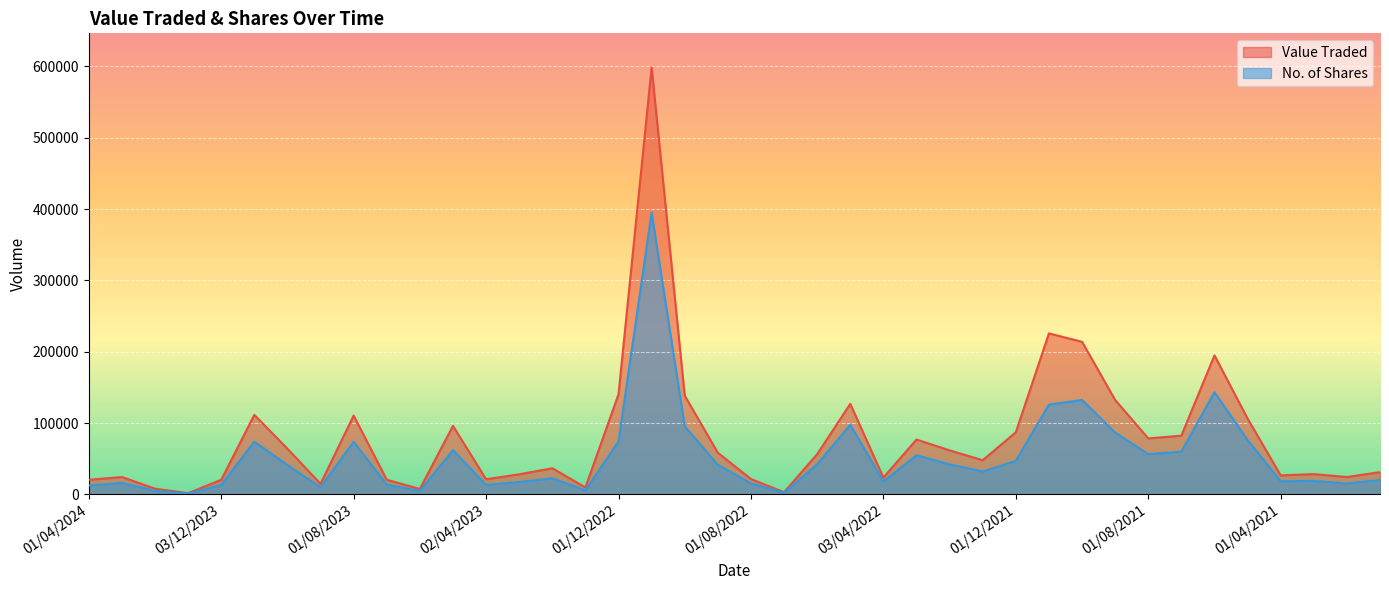

How many data points does each series have?

40